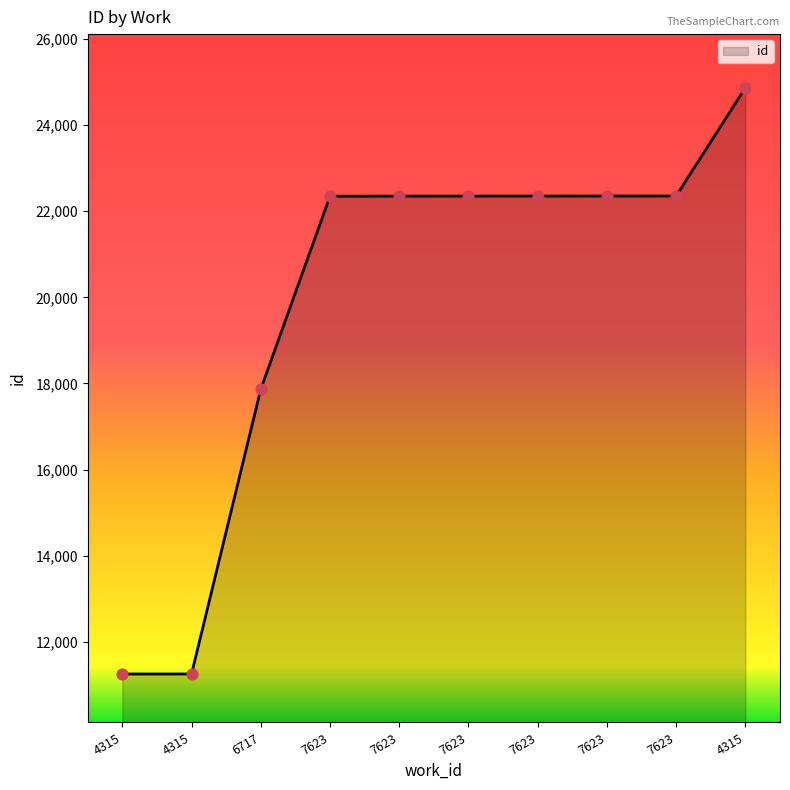

How many lines are shown in the chart?

1